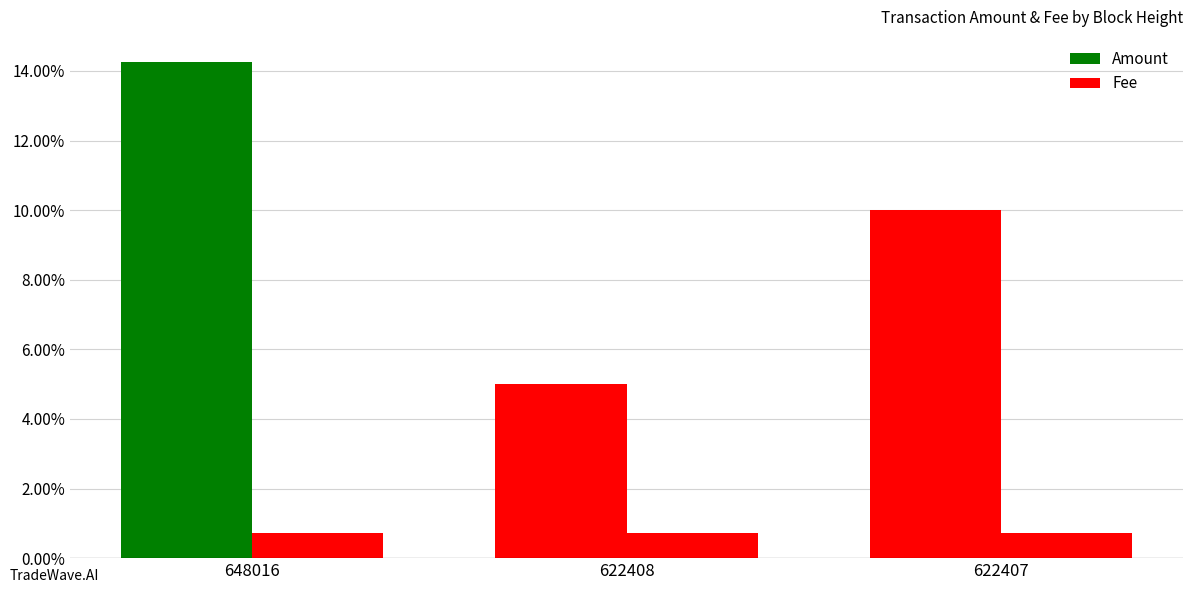

Reading left to right, list all the values displayed in this chart.

Amount: 0.1	0.1	0.1
Fee: 0.0	0.0	0.0